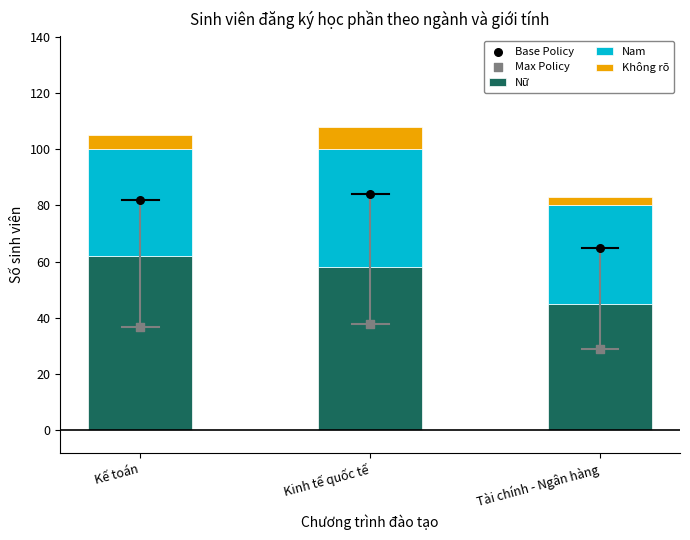

Is the value of Nam at Kế toán greater than the value of Base Policy at Kinh tế quốc tế?

No